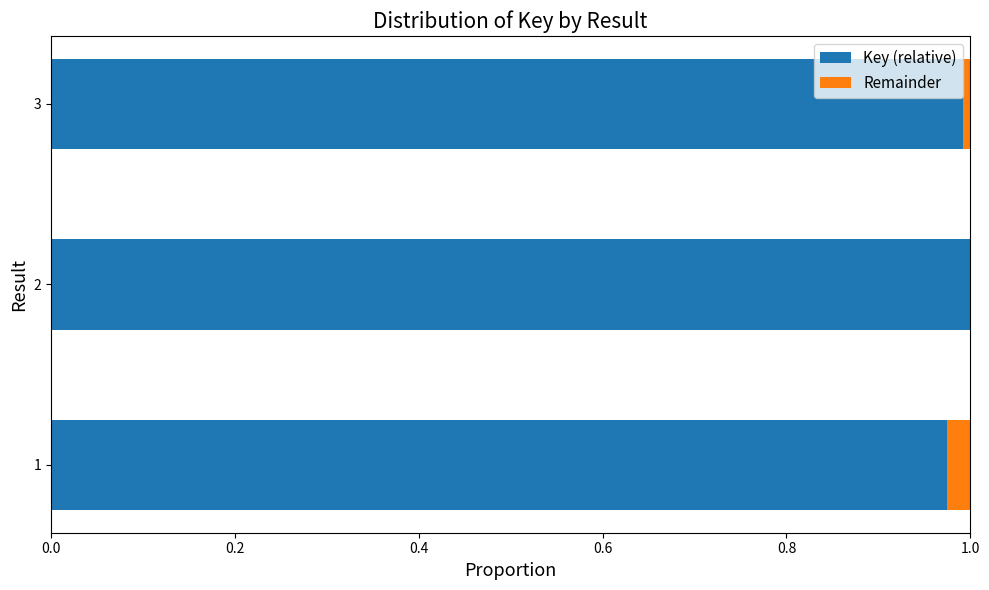

True or false: Key (relative) has a value of 1.6 at 3.

False